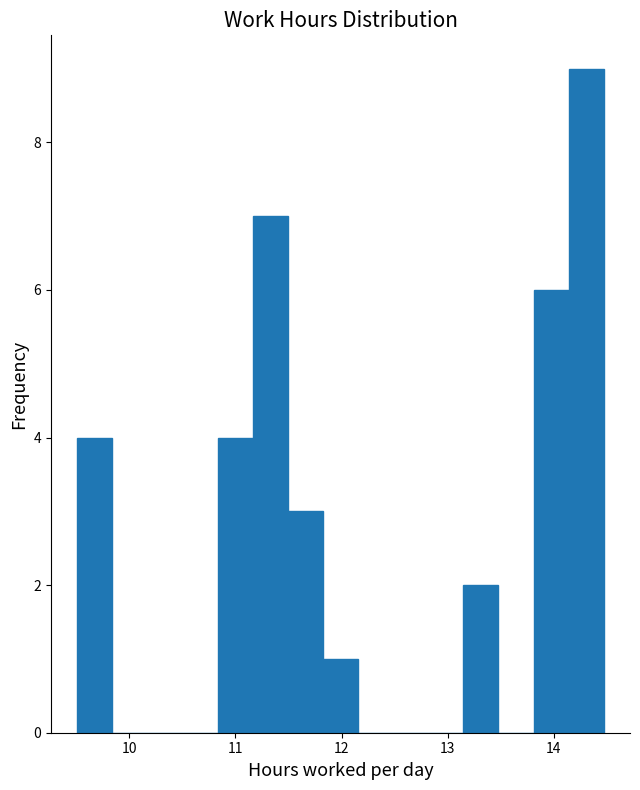

Around what value on the x-axis is the tallest bar? Give the approximate position of its centre, as read against the axis.

14.3